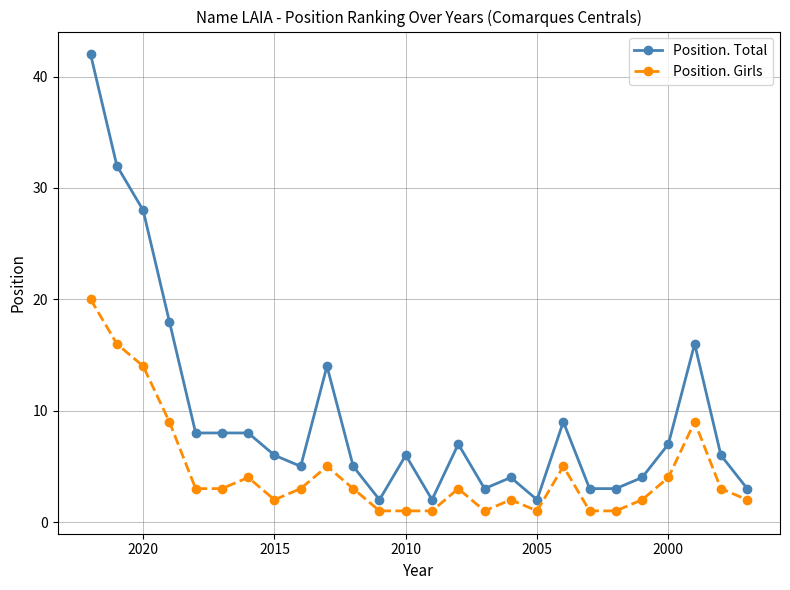

Rank the series by their average value, from highest to lowest.

Position. Total, Position. Girls